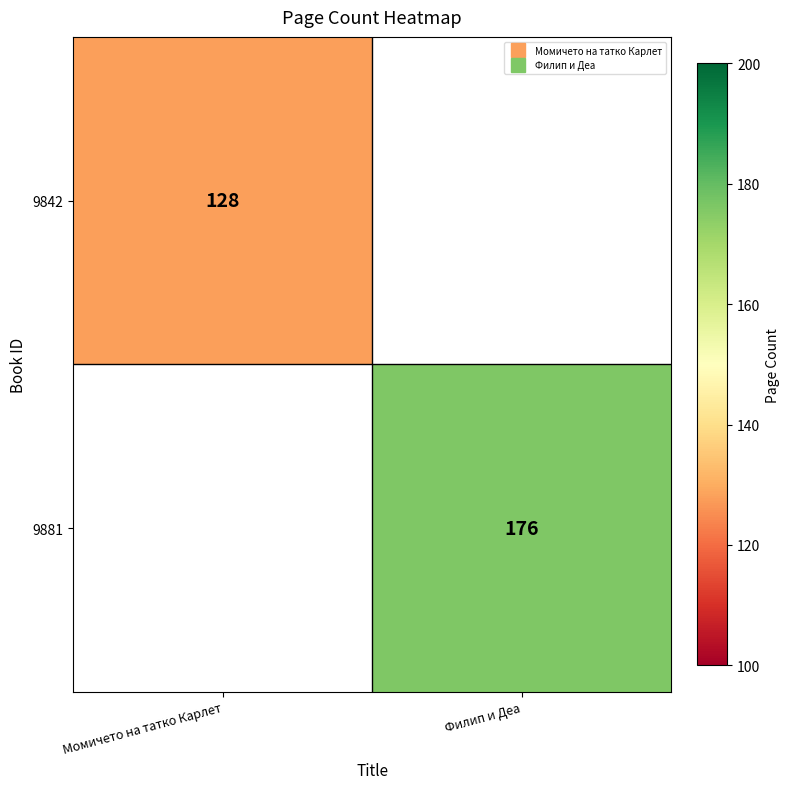

How many values in 9881 are above zero?

1